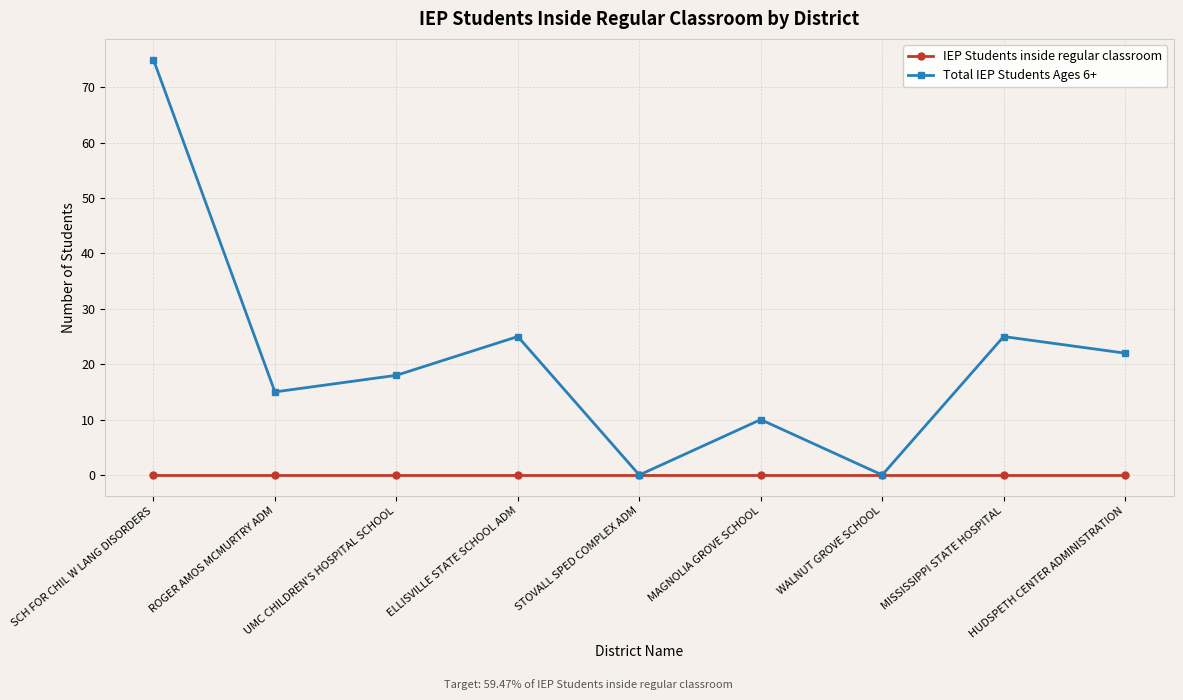

What is the total value across all series at HUDSPETH CENTER ADMINISTRATION?

22